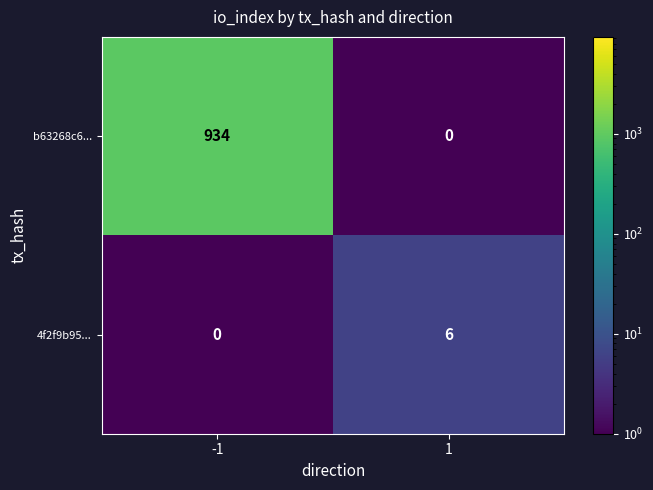

The value of 4f2f9b95... at -1 is 0. True or false?

True